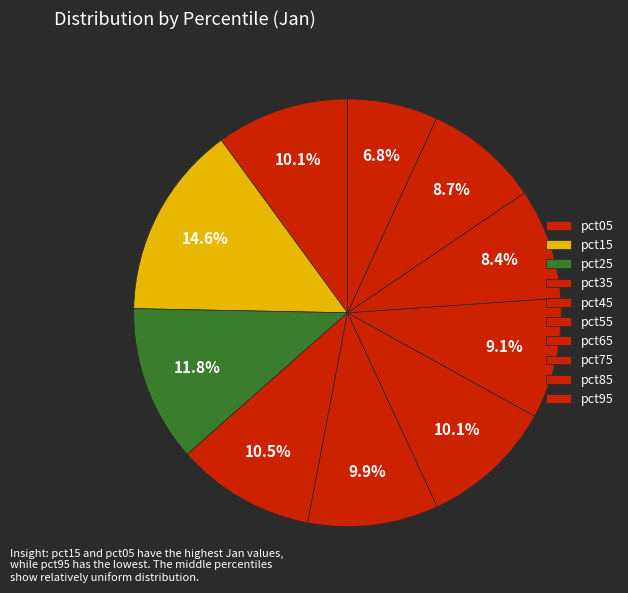

True or false: pct65 accounts for 9% of the total.

True